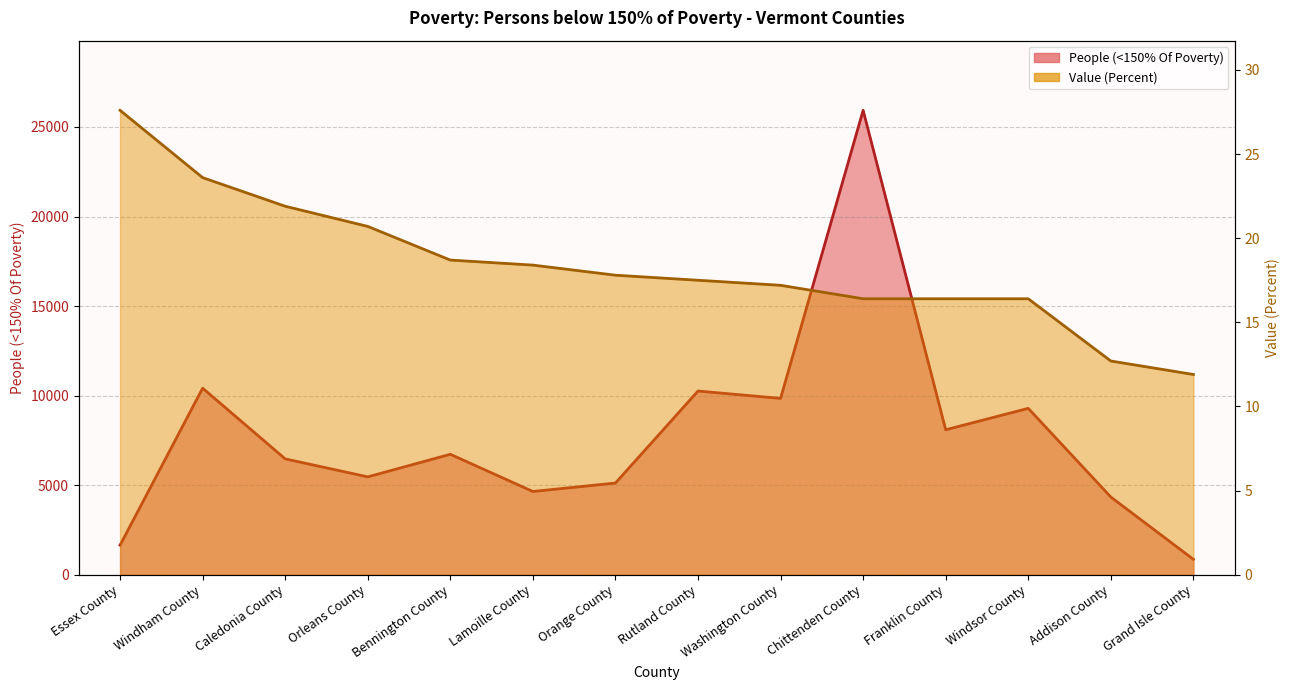

What is the total value across all series at Windham County?

10437.6